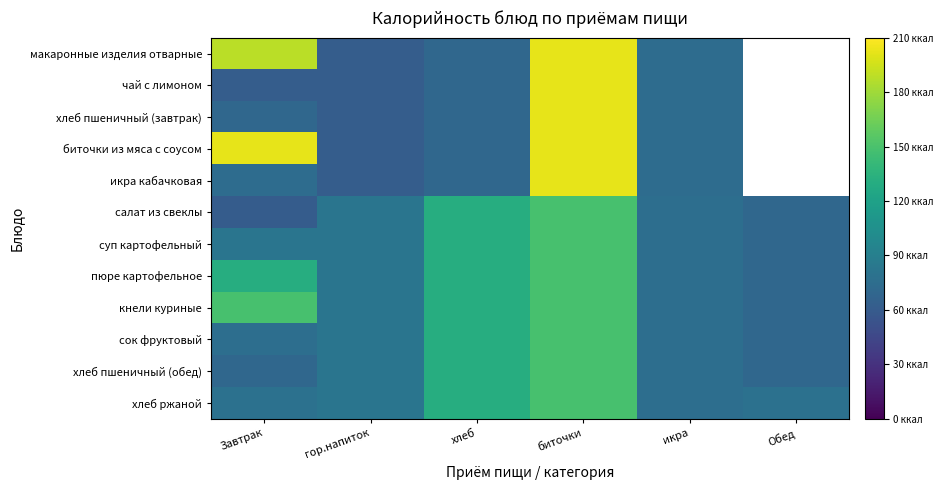

What is the difference between the maximum and minimum values in the сок фруктовый series?

79.0